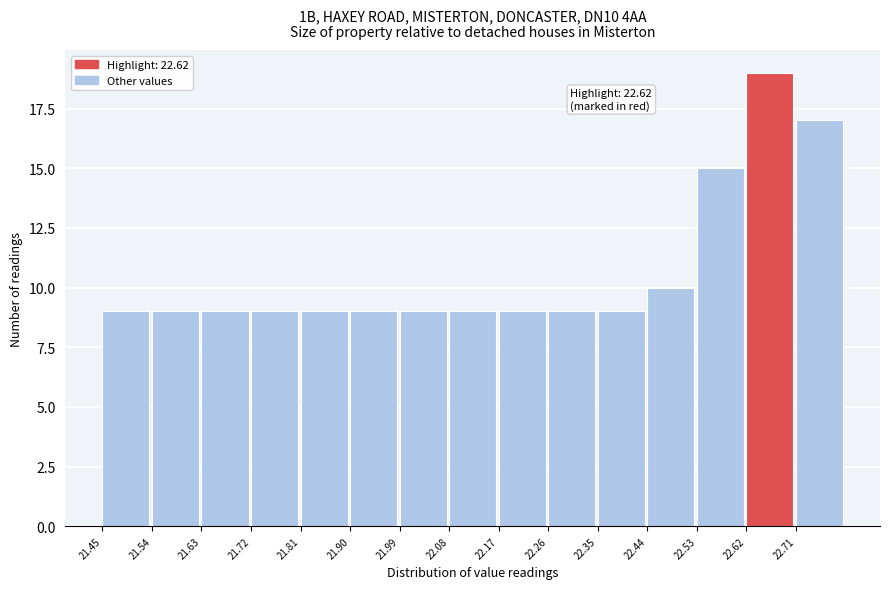

Over which range of the x-axis is the bar tallest?

22.62 to 22.71